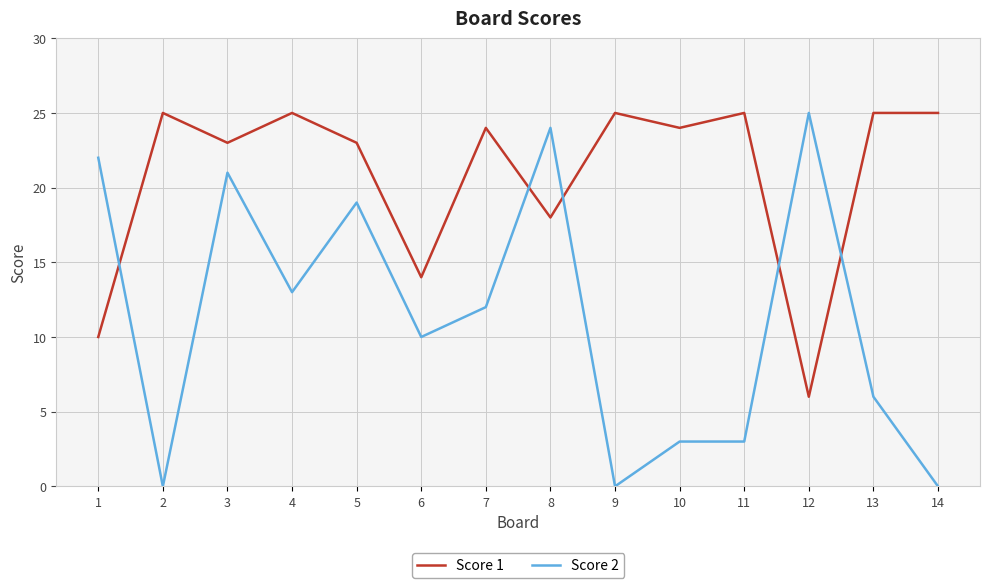

Reading left to right, transcribe all the data shown in this chart.

Score 1: 10	25	23	25	23	14	24	18	25	24	25	6	25	25
Score 2: 22	0	21	13	19	10	12	24	0	3	3	25	6	0